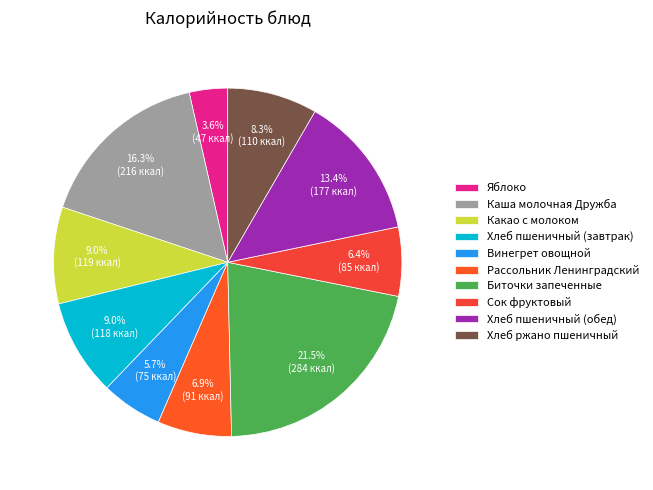

What percentage do Хлеб пшеничный (обед) and Биточки запеченные together represent?

34.9%